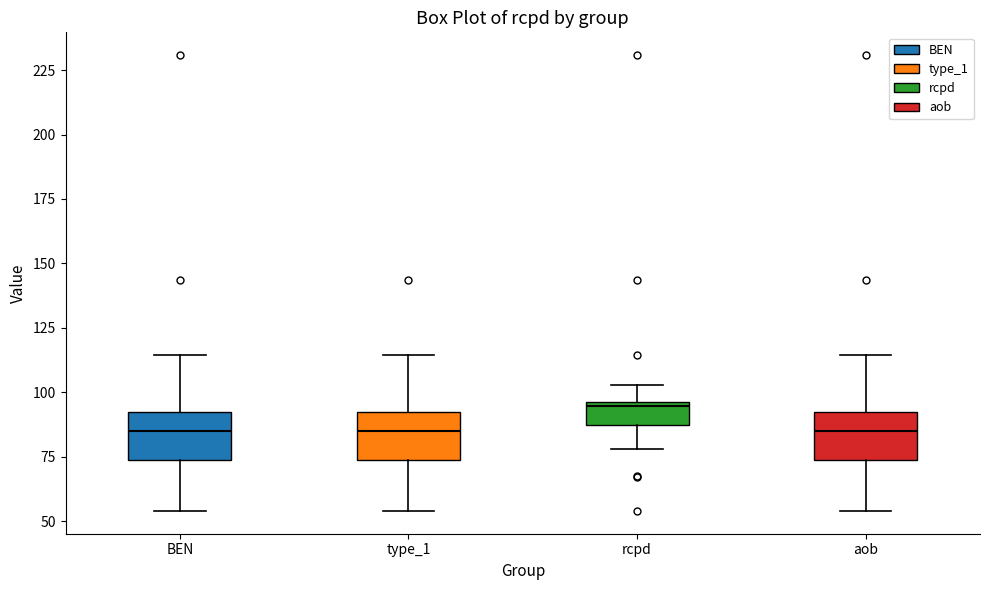

Reading left to right, read every box against the y-axis: the position of its median line, the range the box covers, and the ends of its whiskers. The values are not printed on the chart, so give them approximately, as read against the axis.

BEN: median 85, box 75 to 90, whiskers 55 to 115
type_1: median 85, box 75 to 90, whiskers 55 to 115
rcpd: median 95, box 85 to 95, whiskers 80 to 105
aob: median 85, box 75 to 90, whiskers 55 to 115